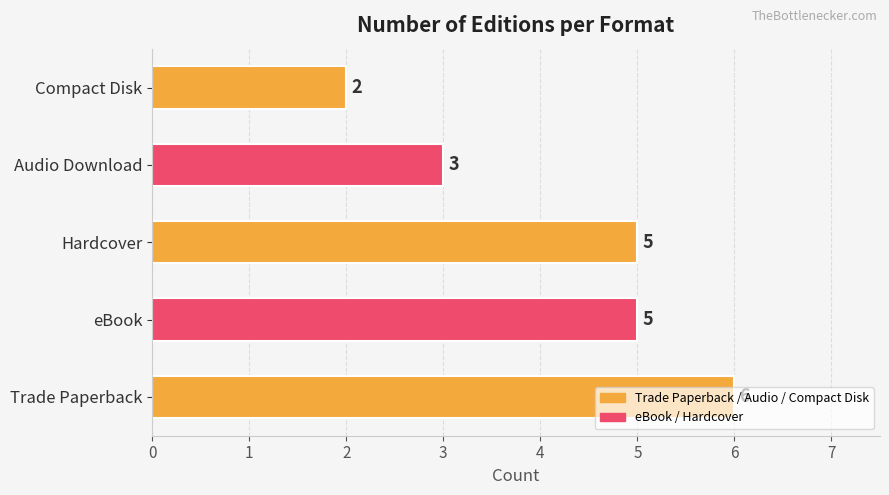

The value at Hardcover is 5. True or false?

True